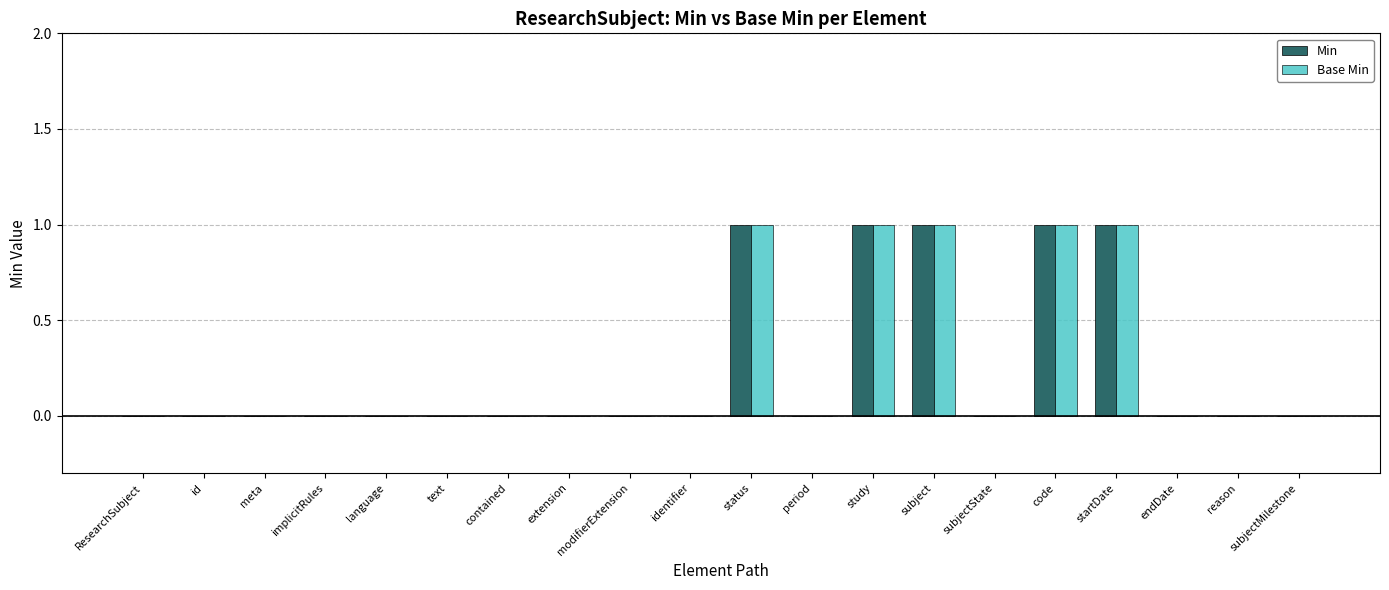

Is it true that Base Min equals 0 at identifier?

True